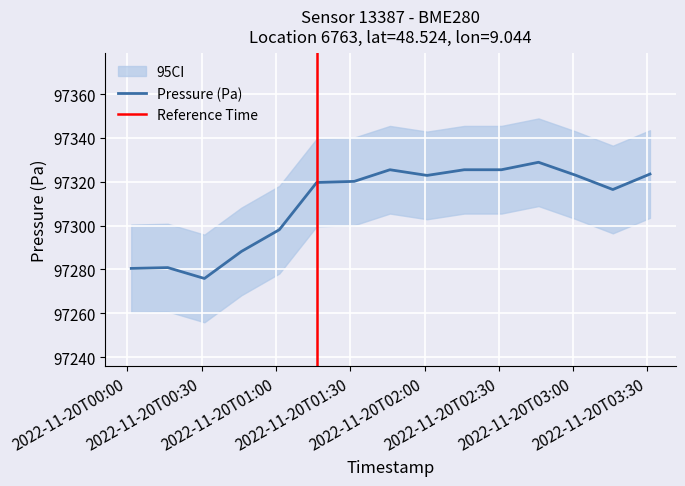

True or false: pressure and humidity intersect in this chart.

False